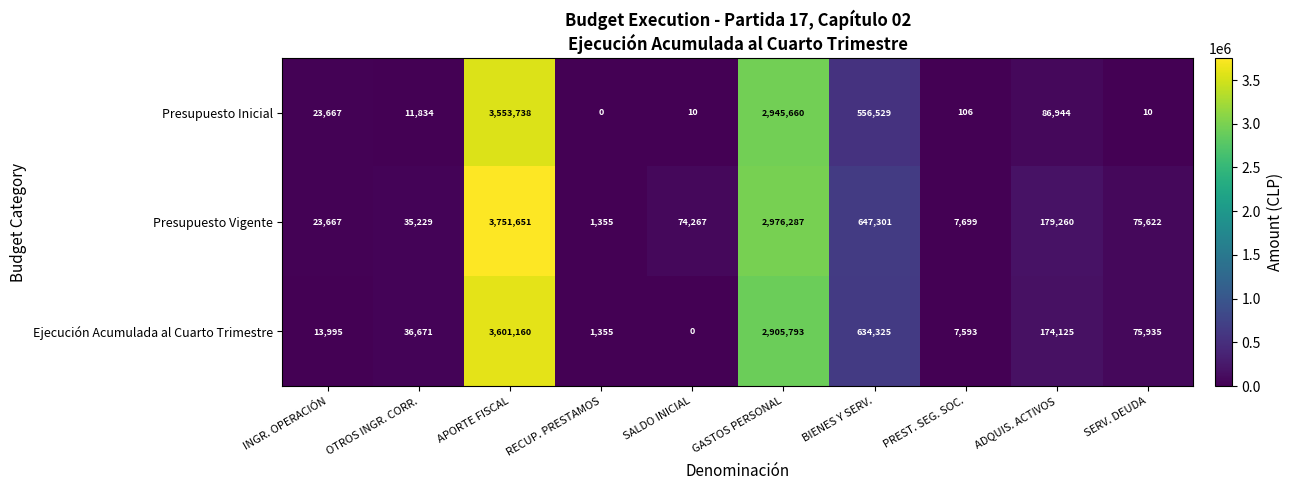

List the series in order of their overall mean, highest first.

Presupuesto Vigente, Ejecución Acumulada al Cuarto Trimestre, Presupuesto Inicial